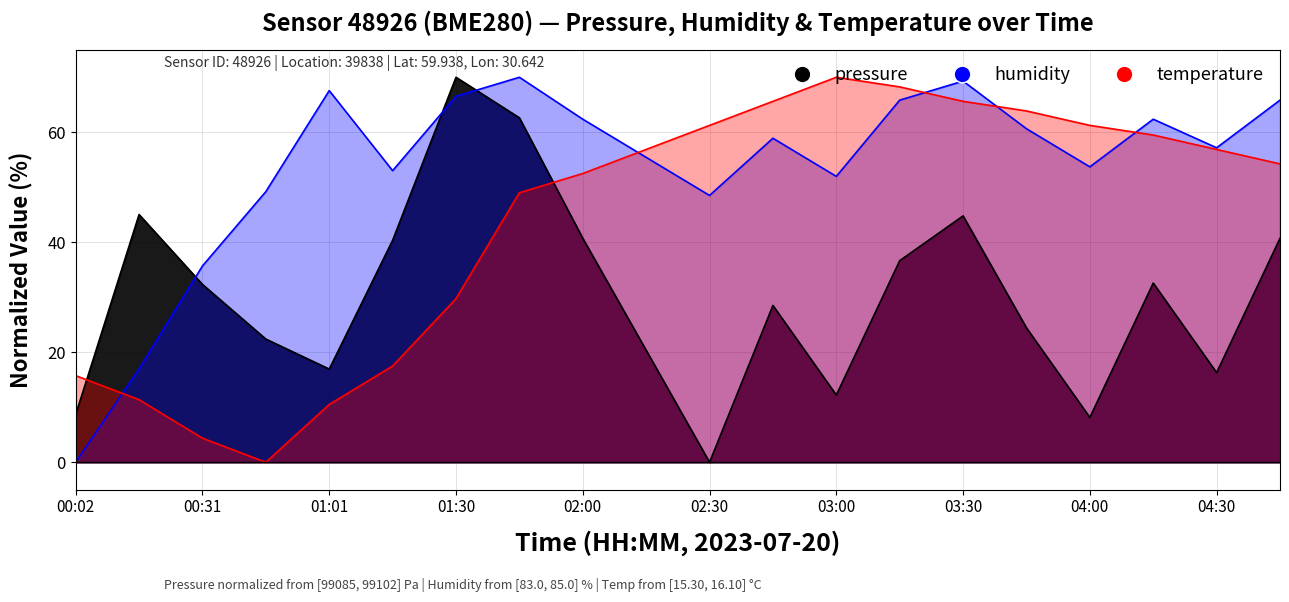

At 04:45, list the series in order from largest to smallest.

humidity, temperature, pressure